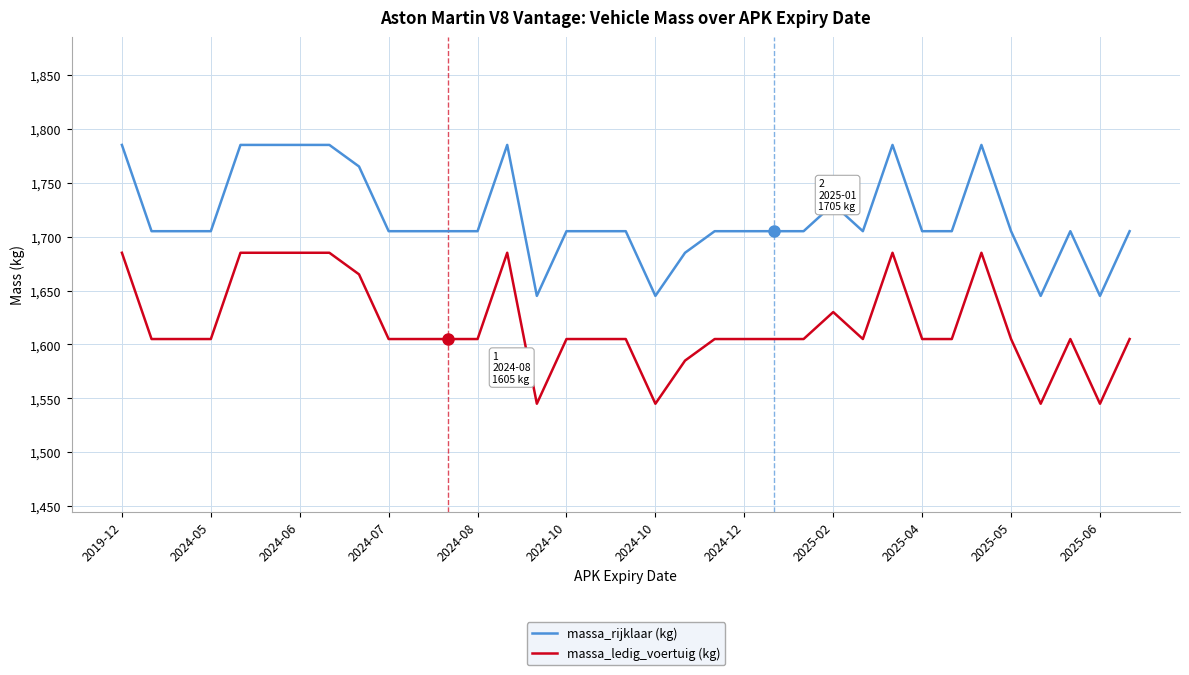

What is the difference between the maximum and minimum values in the massa_ledig_voertuig (kg) series?

140